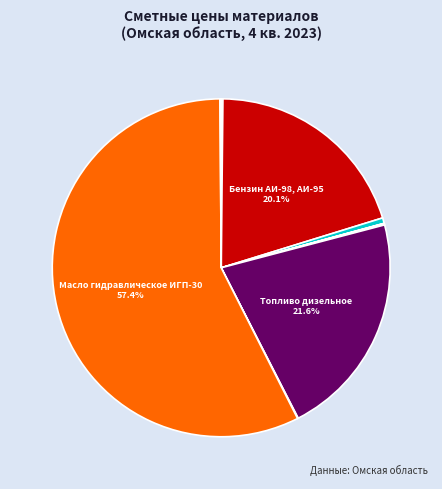

Is there any slice that represents more than half of the pie?

Yes